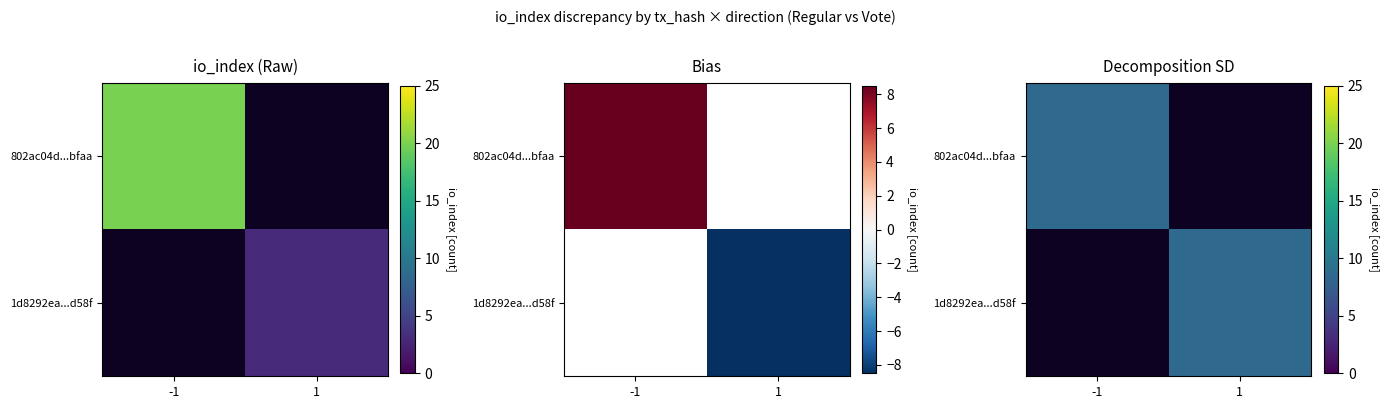

True or false: 1d8292ea376ddf6b41d140ae9f389af7a8f4d58 has a value of 3 at io_index.

True